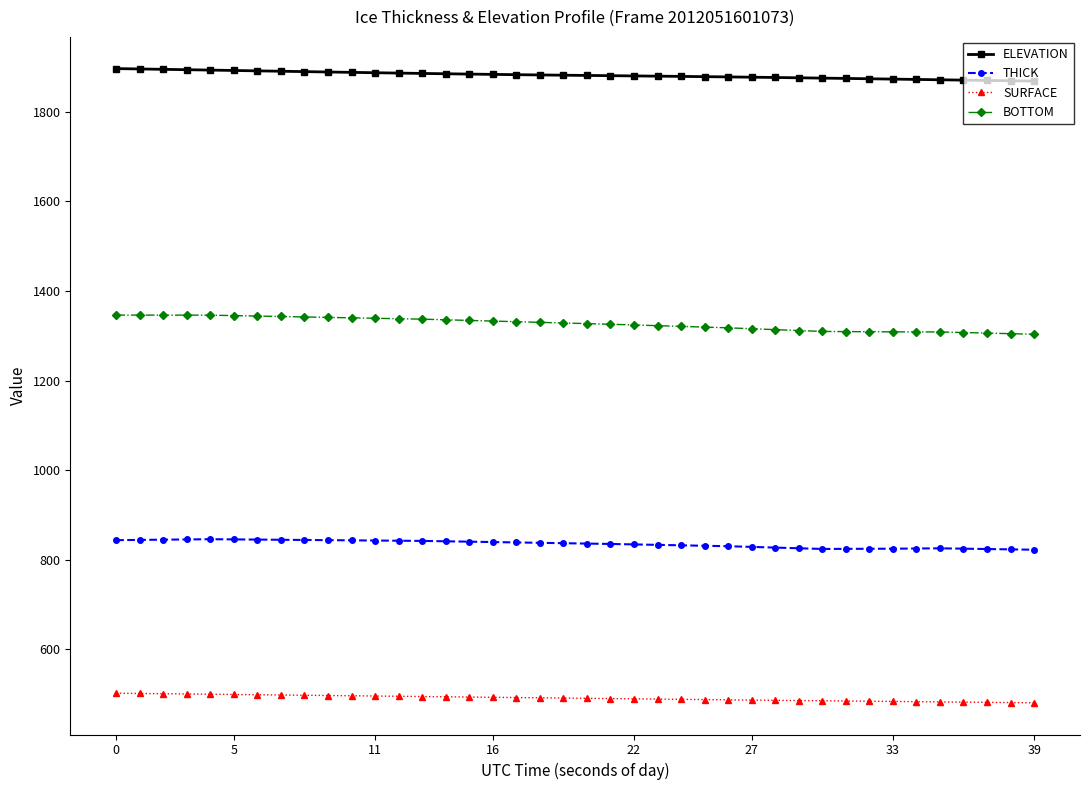

Count the number of categories in the chart.

40